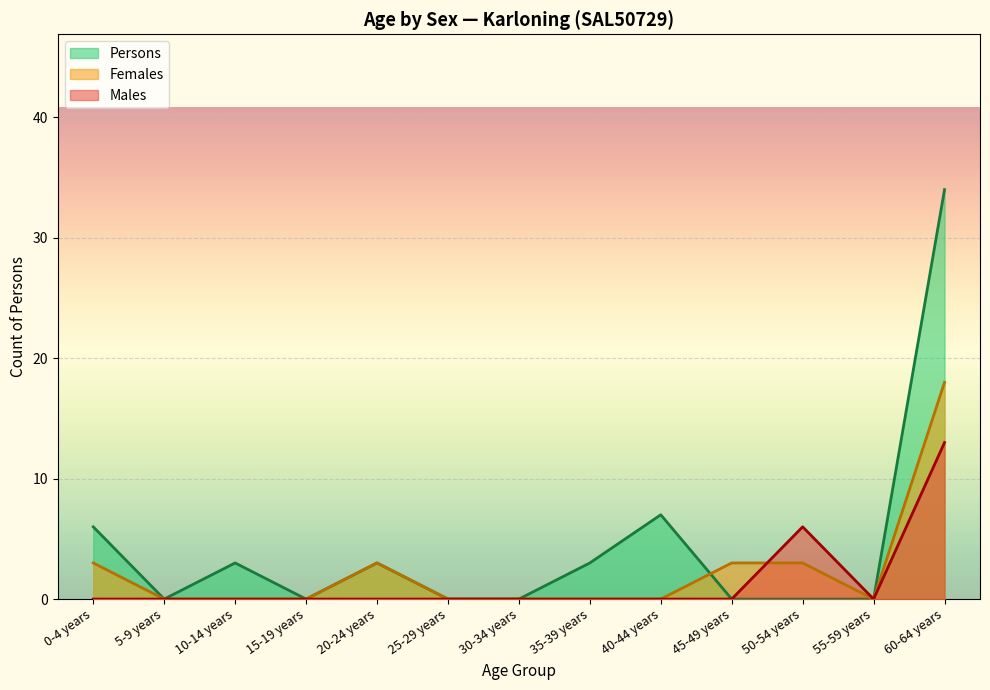

What is the label of the 9th point from the left?

40-44 years